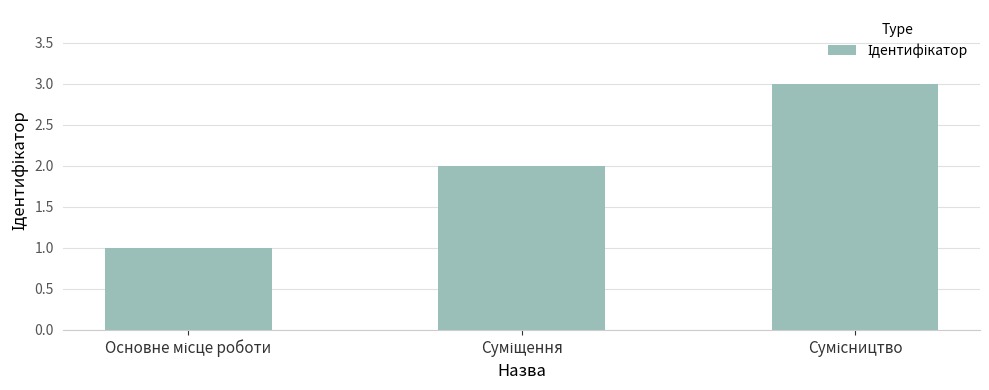

What is the maximum value shown in the chart?

3